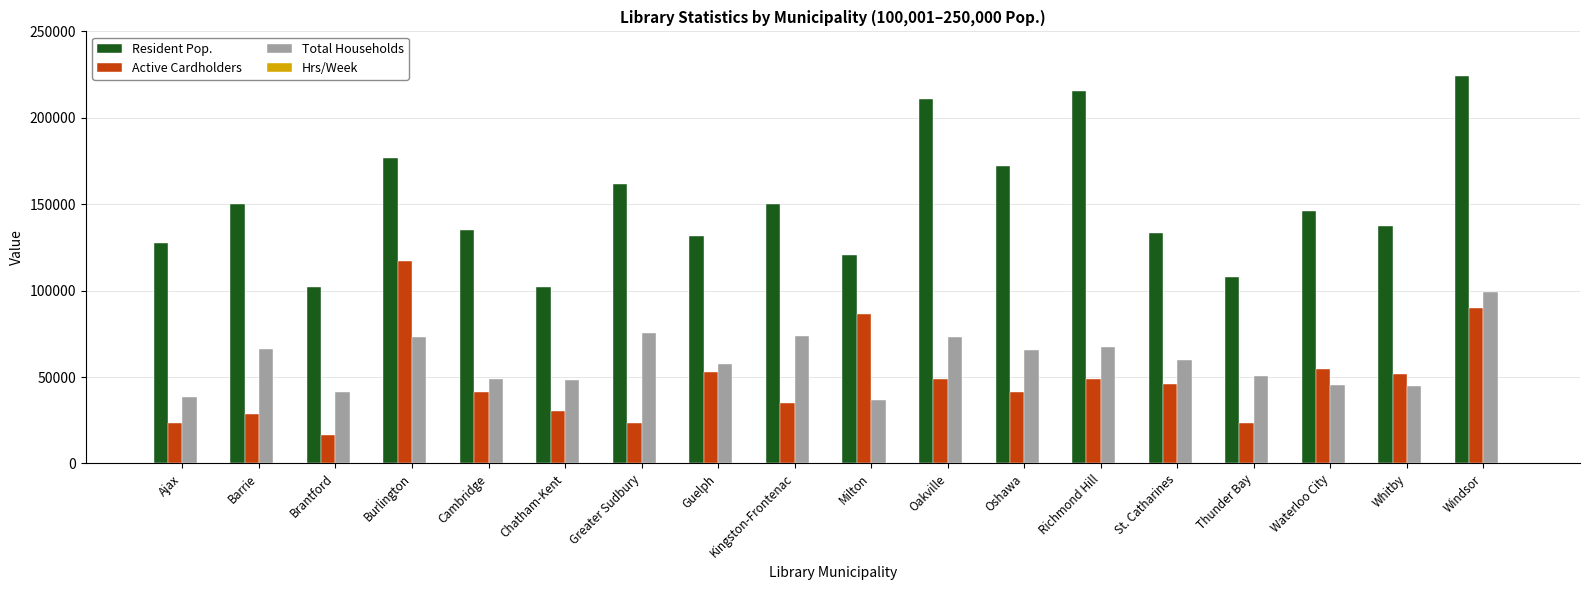

How many groups of bars are there?

18